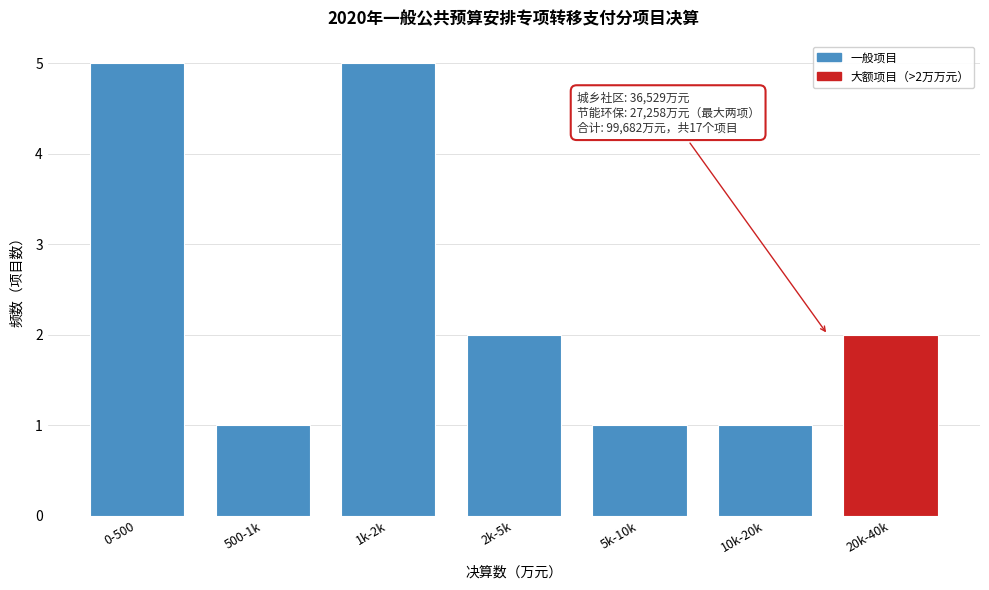

Reading right to left, list all the values displayed in this chart.

20k-40k=2	10k-20k=1	5k-10k=1	2k-5k=2	1k-2k=5	500-1k=1	0-500=5